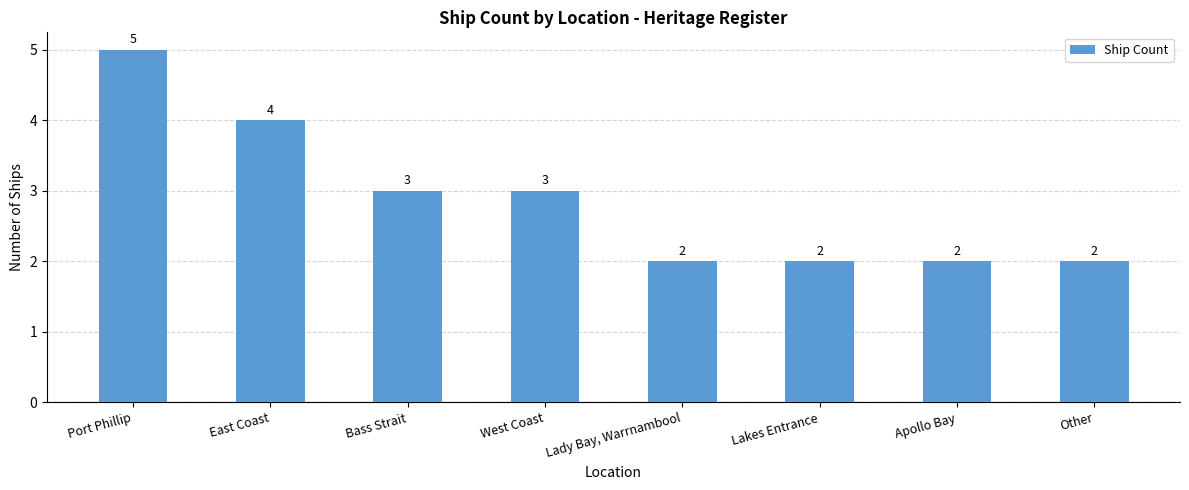

Which has a higher value, Other or Bass Strait?

Bass Strait